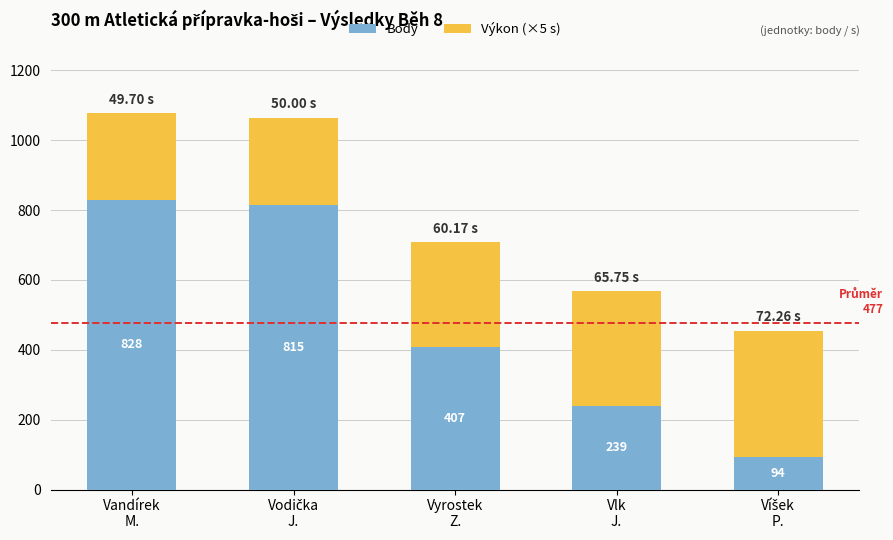

What is the difference between the second highest and minimum values in the Body series?

721.0